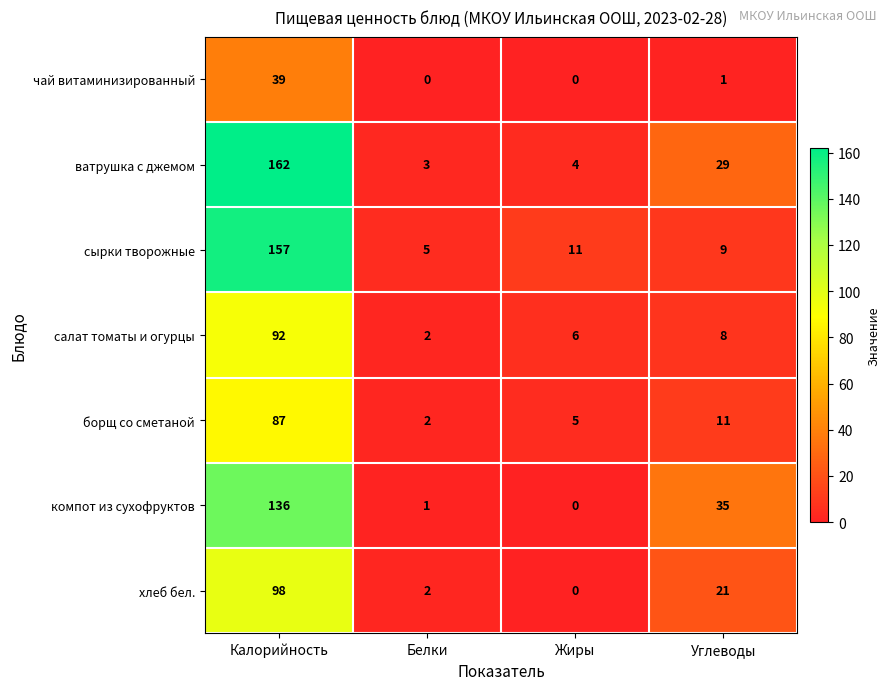

Which series has the largest total across all categories?

ватрушка с джемом